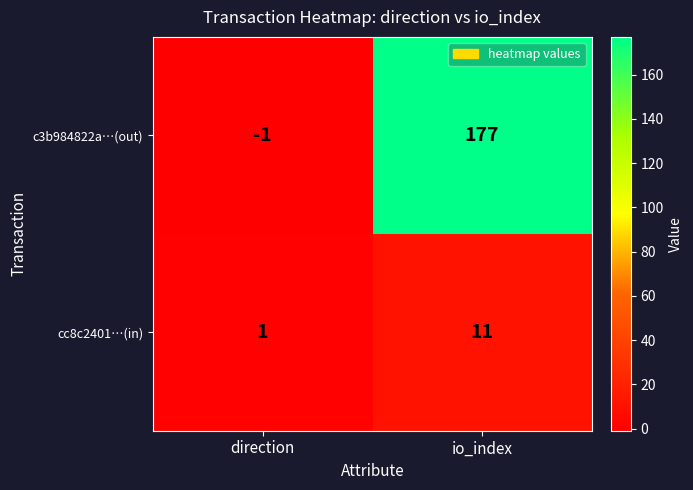

True or false: c3b984822a…(out) has a value of -1 at direction.

True